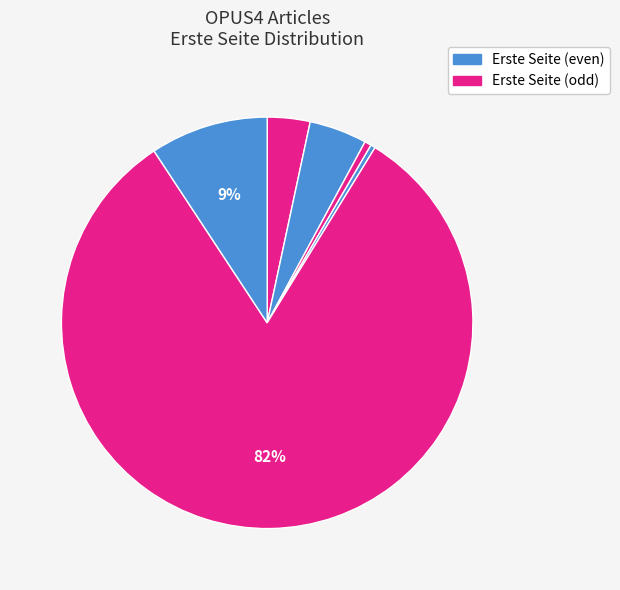

How many segments does this pie chart have?

6